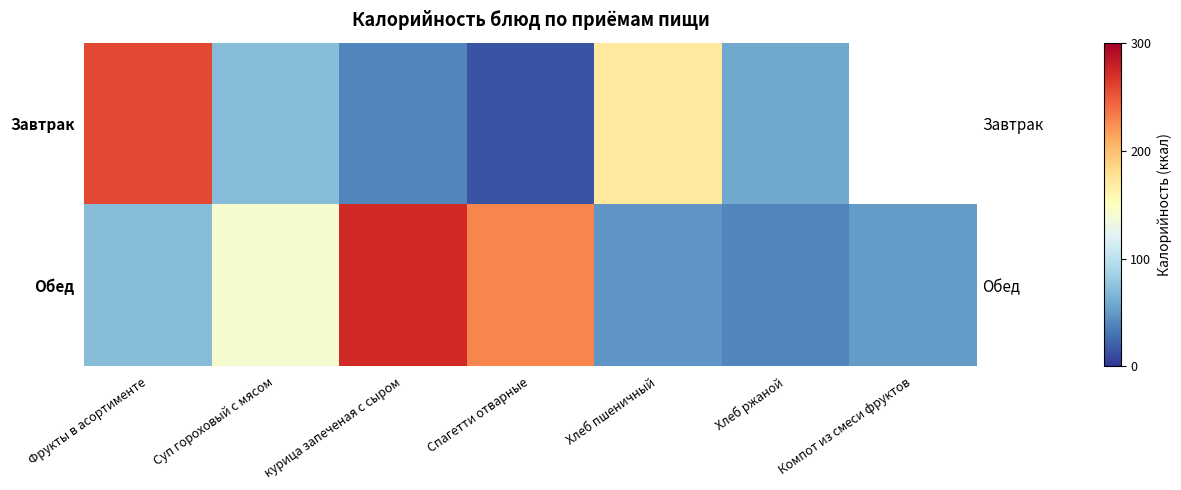

Where is Завтрак nearest to the value 135?

Хлеб пшеничный